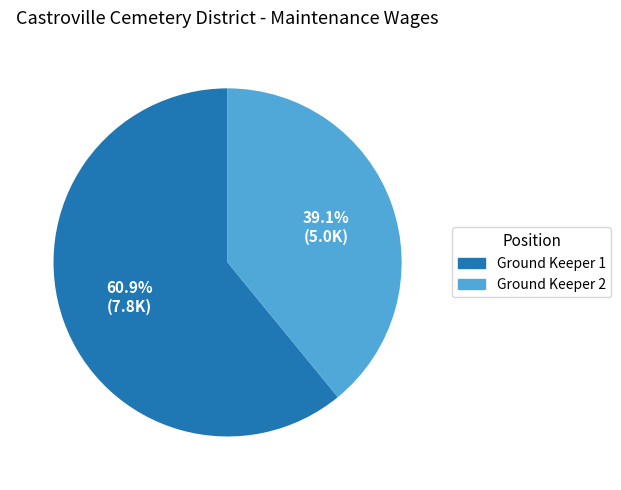

Does any single category account for the majority?

Yes